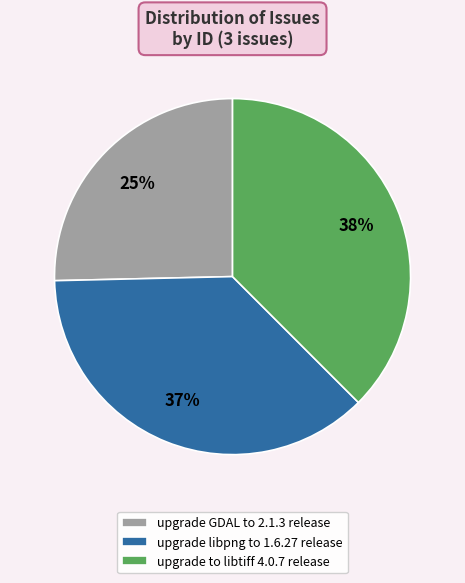

Count the number of slices in the pie.

3